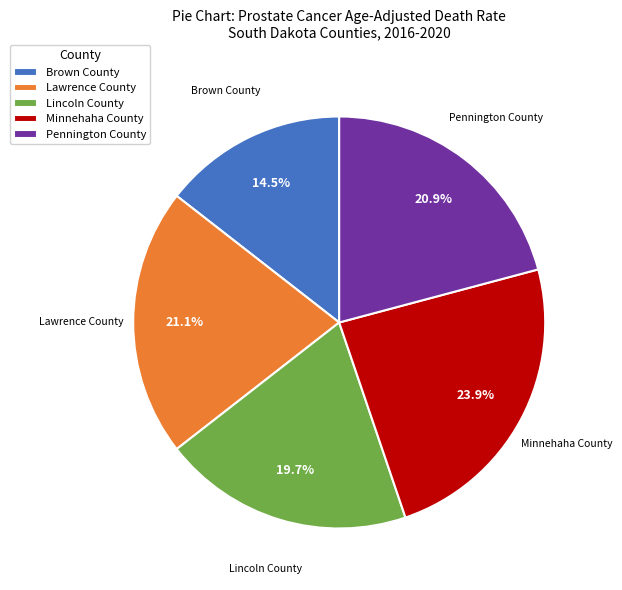

What percentage is the Lincoln County slice, to the nearest percent?

20%